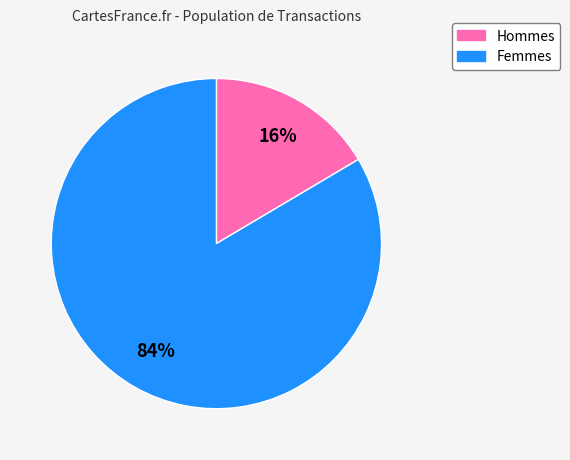

To the nearest percent, what is the average slice percentage?

50%